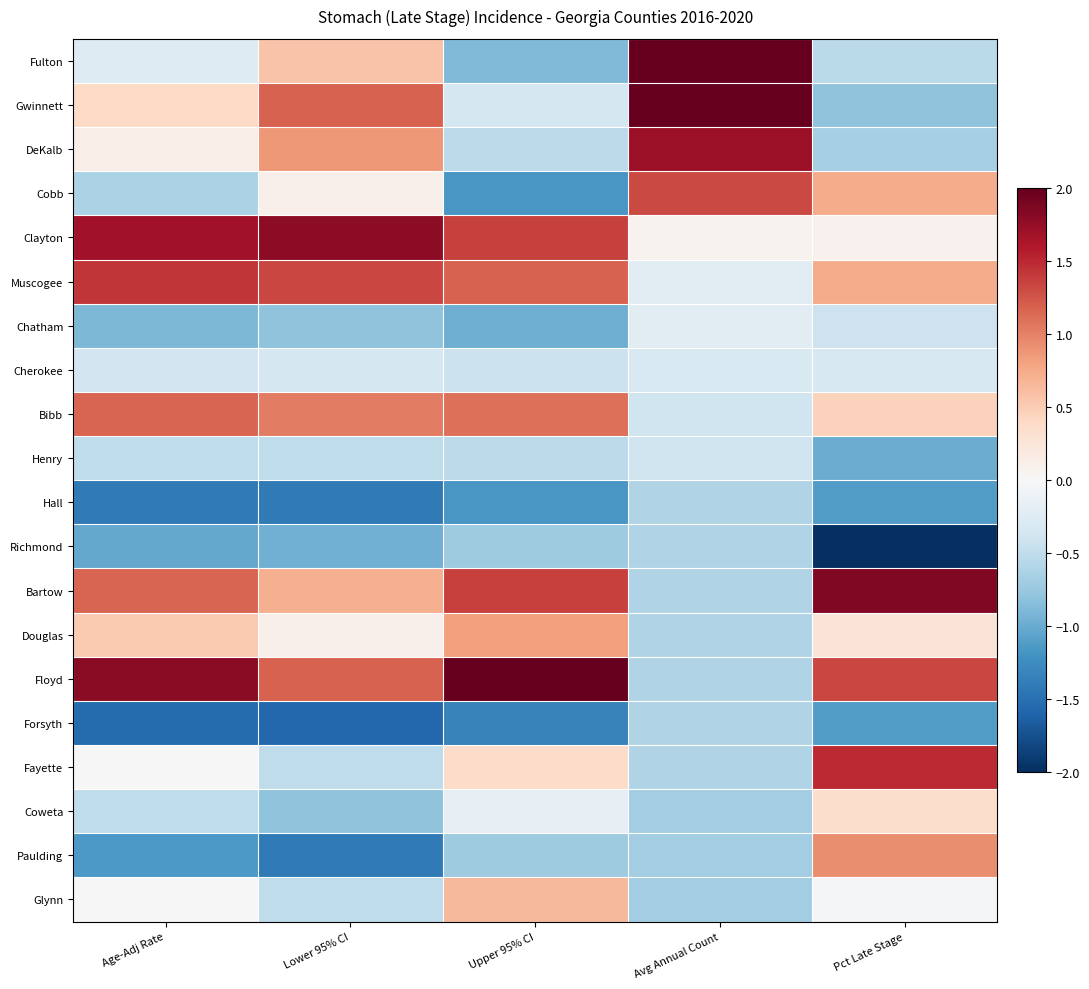

Rank the series at Lower 95% CI from lowest to highest value.

Forsyth, Hall, Paulding, Richmond, Chatham, Coweta, Henry, Fayette, Glynn, Cherokee, Cobb, Douglas, Fulton, Bartow, DeKalb, Bibb, Gwinnett, Floyd, Muscogee, Clayton